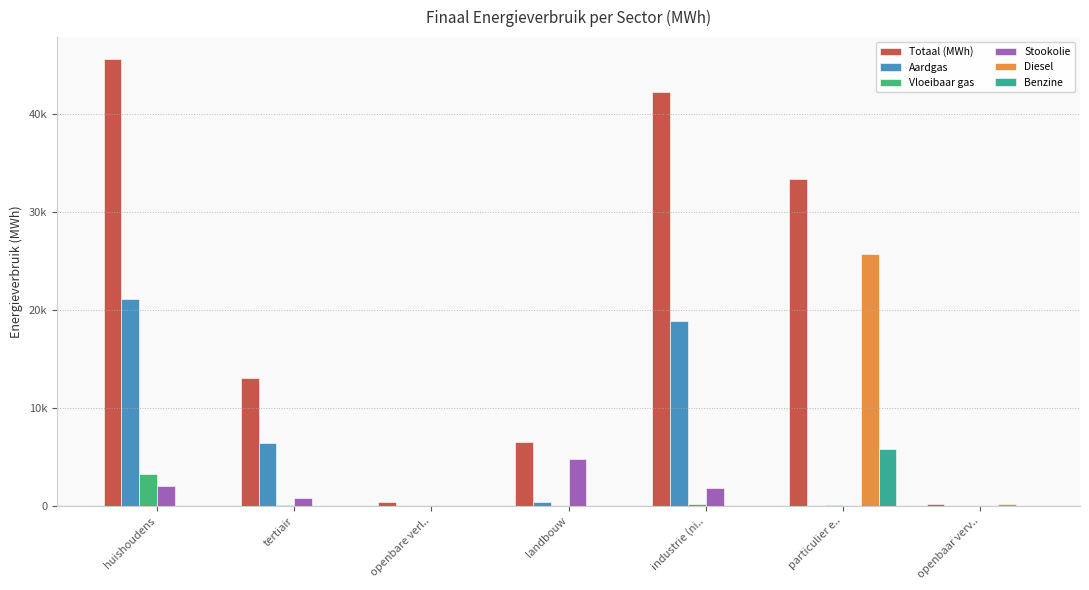

What are all the series names shown in the legend?

Totaal (MWh), Aardgas, Vloeibaar gas, Stookolie, Diesel, Benzine